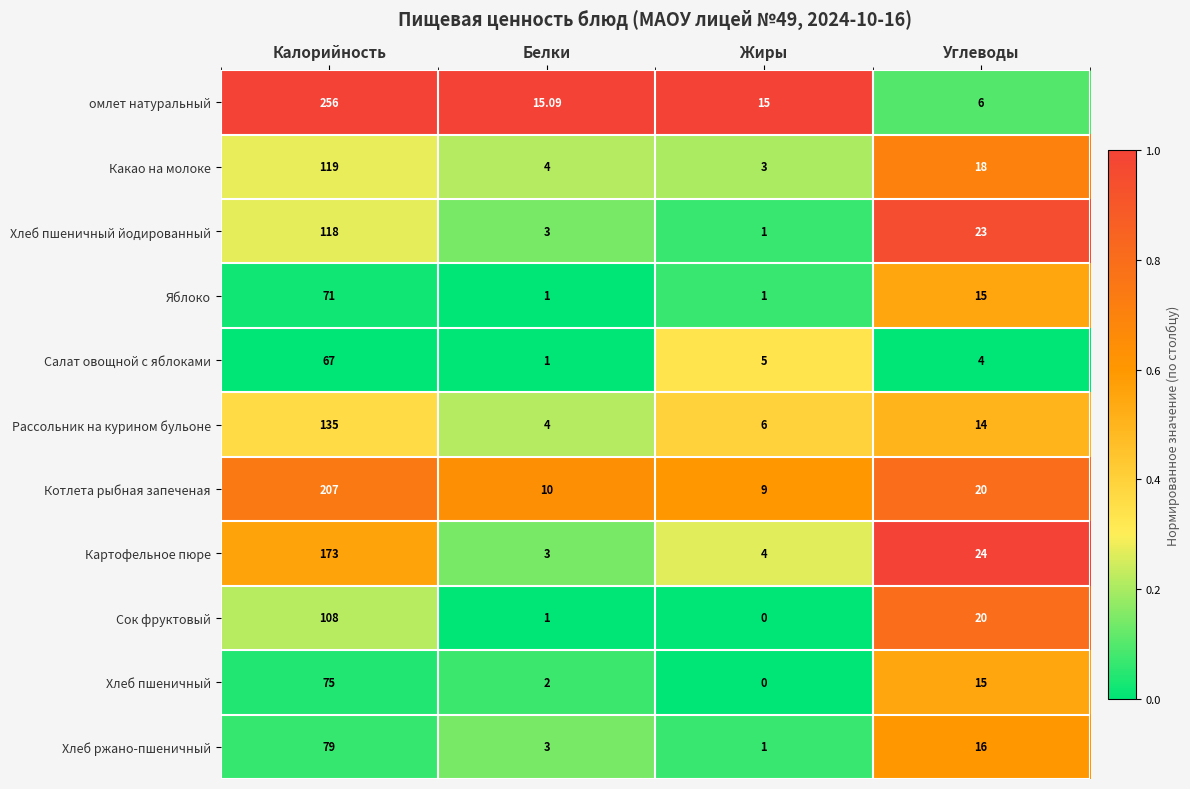

Which label corresponds to the largest value in the chart?

Калорийность